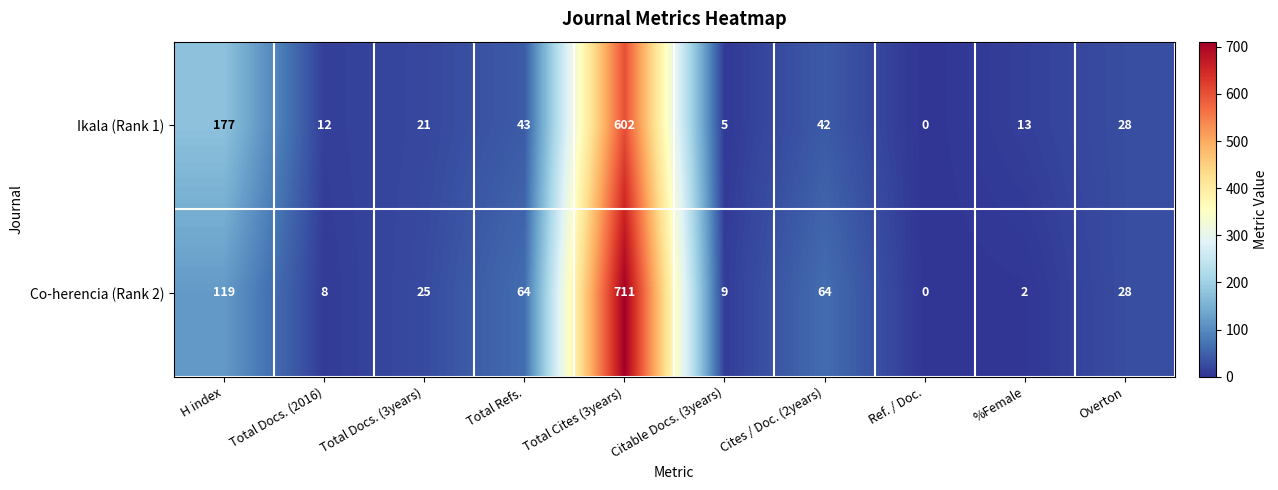

What is the difference between the second highest and minimum values in the Ikala (Rank 1) series?

177